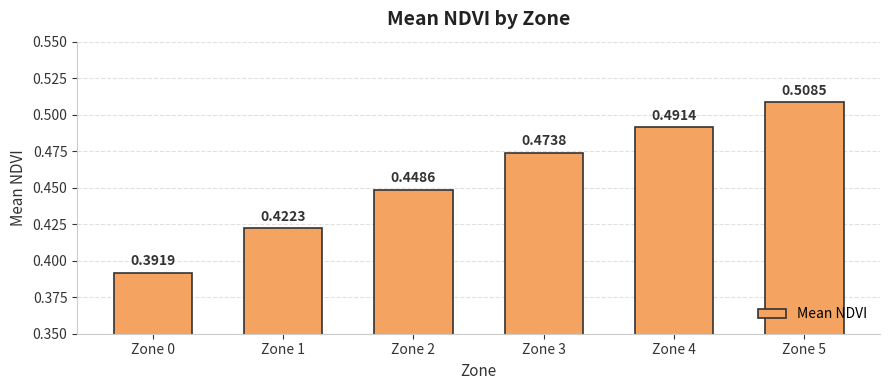

Rank the categories by value from highest to lowest.

Zone 5, Zone 4, Zone 3, Zone 2, Zone 1, Zone 0